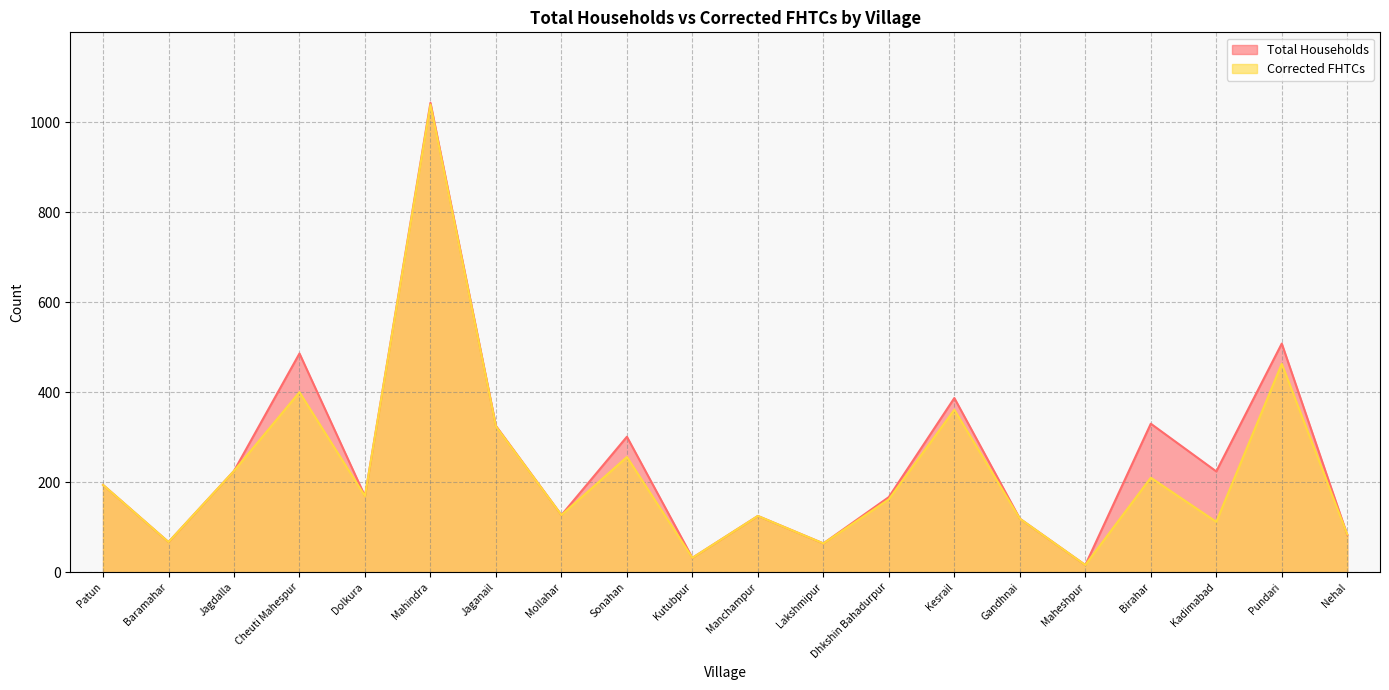

Between which two adjacent categories do Corrected FHTCs and Total Households first intersect?

Pundari and Nehal